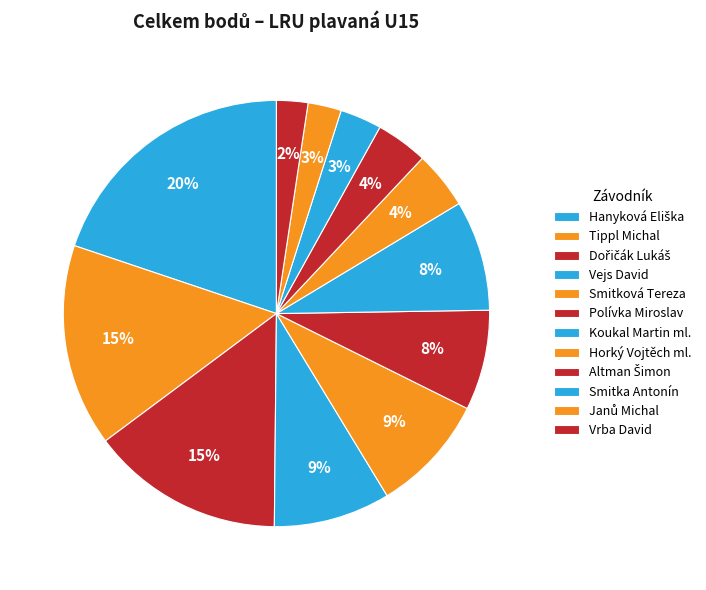

What percentage is NOT represented by Smitková Tereza?

91.0%